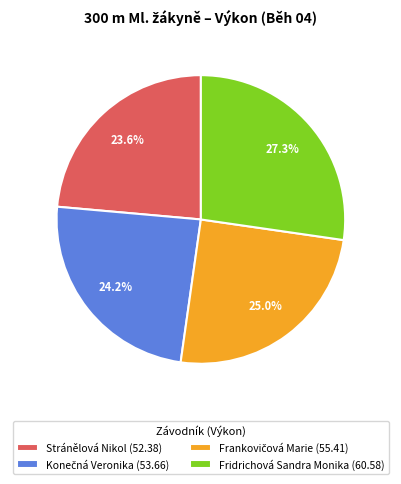

Is there any slice that represents more than half of the pie?

No